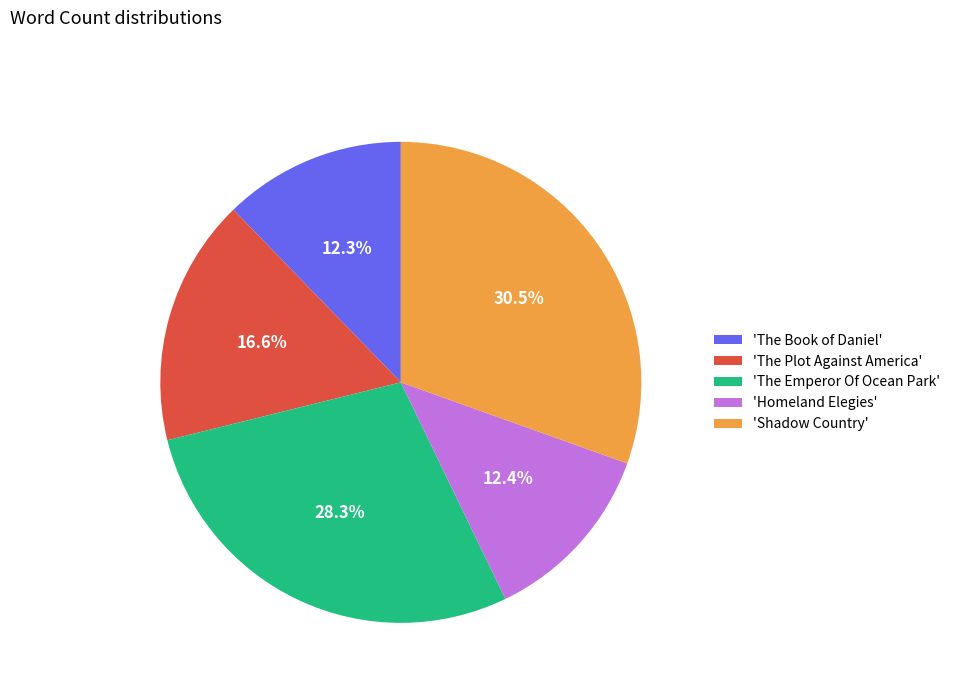

Is 'The Plot Against America' the majority of the pie?

No